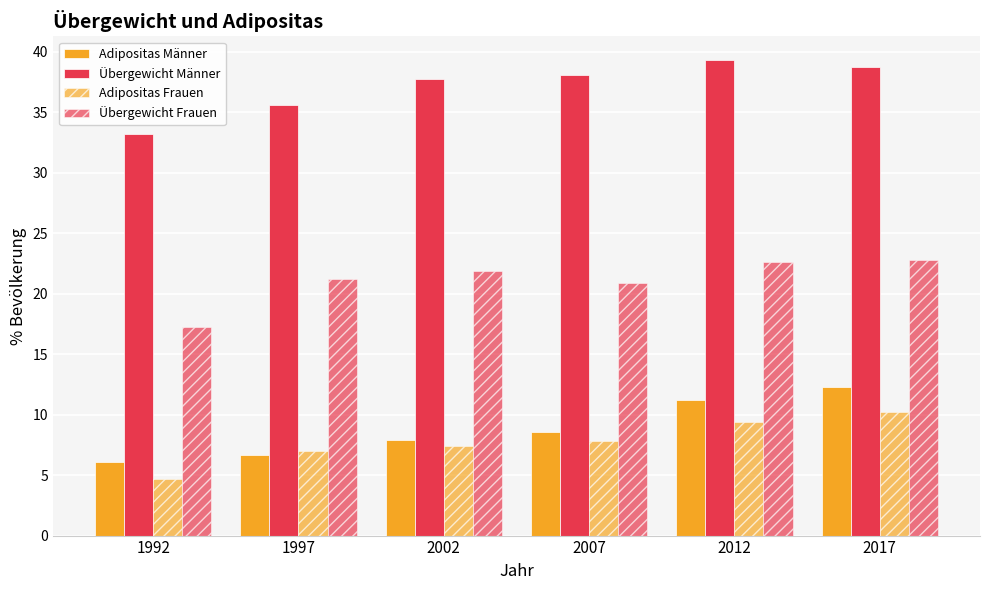

Count the number of data series in this chart.

4